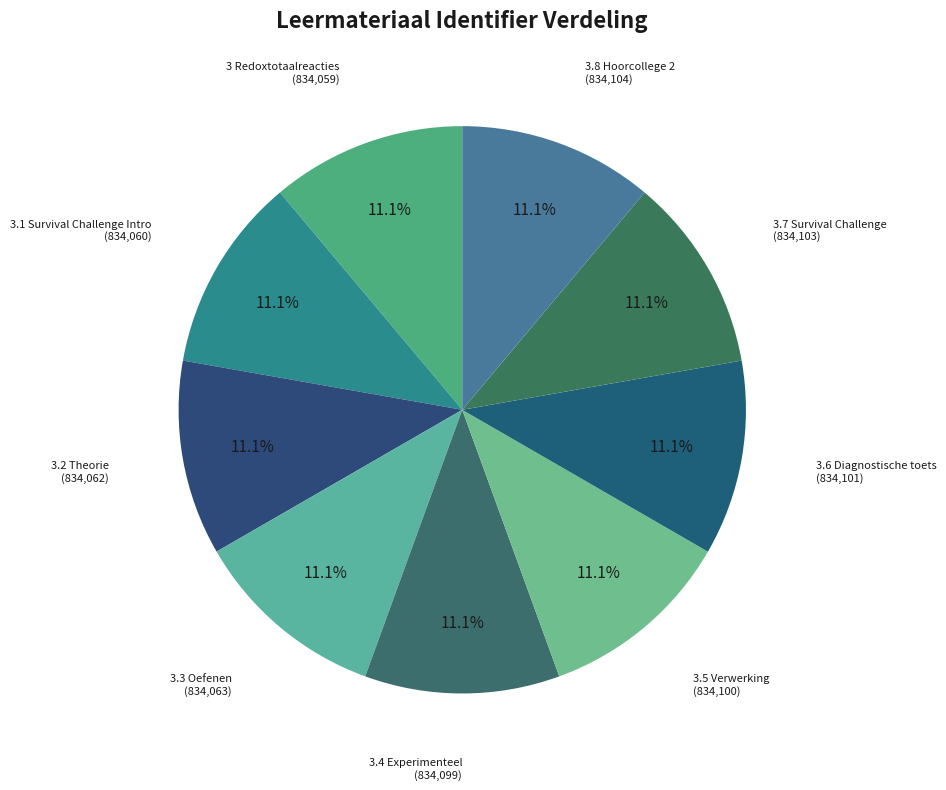

To the nearest percent, what portion does 3.8 Hoorcollege 2 represent?

11%